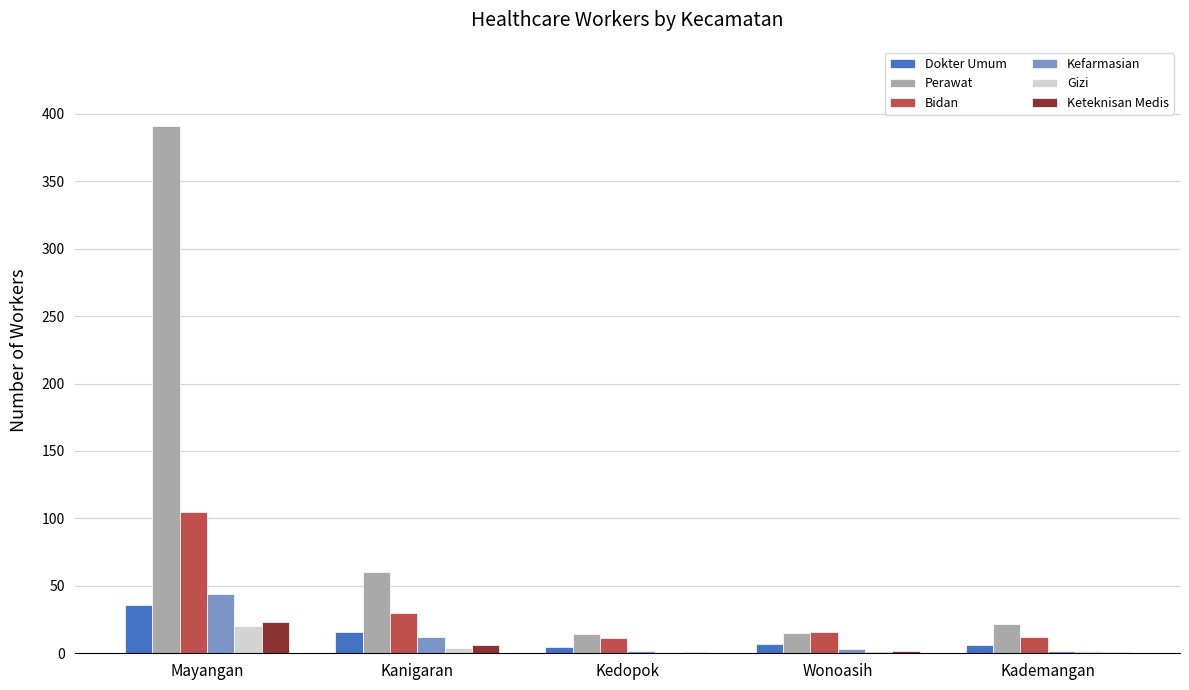

What is the greatest value displayed?

391